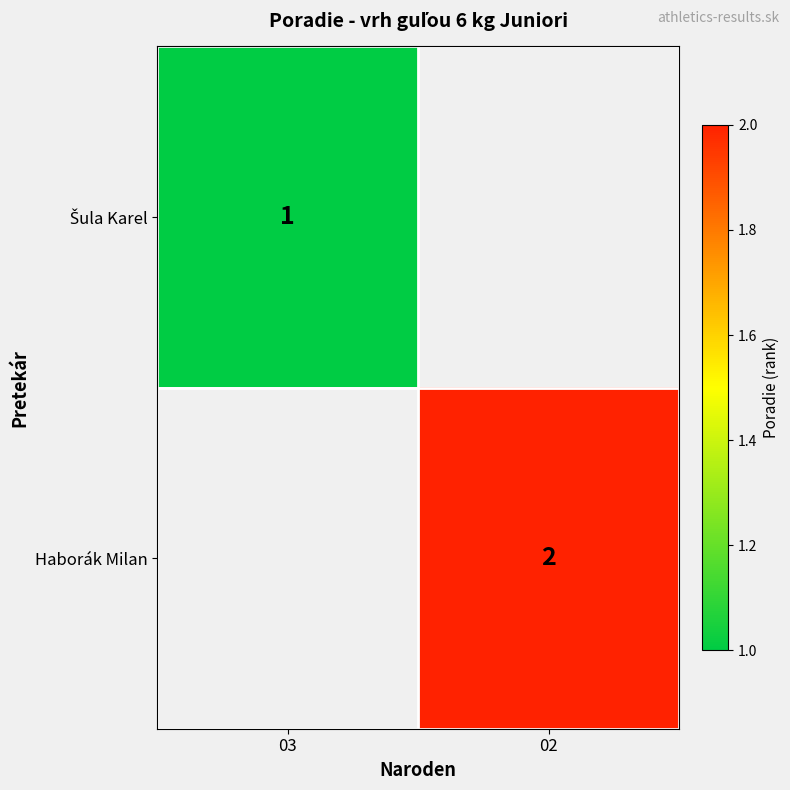

True or false: Haborák Milan has a value of 1 at 02.

False